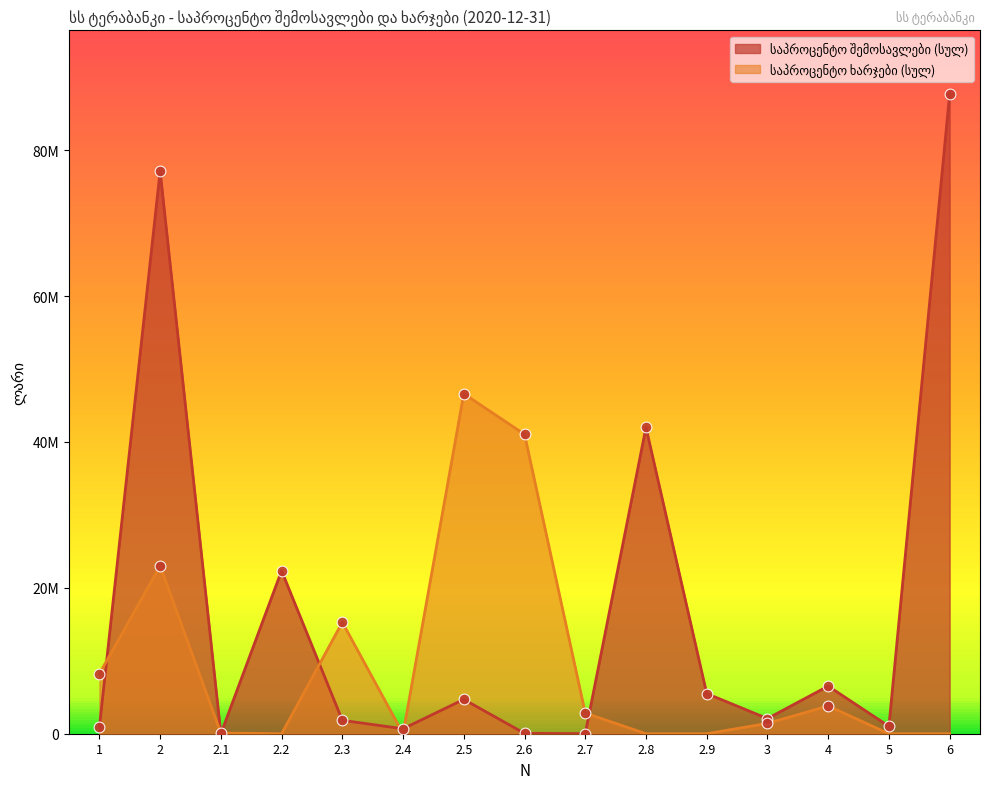

Which series reaches the maximum Y coordinate?

საპროცენტო შემოსავლები (სულ)